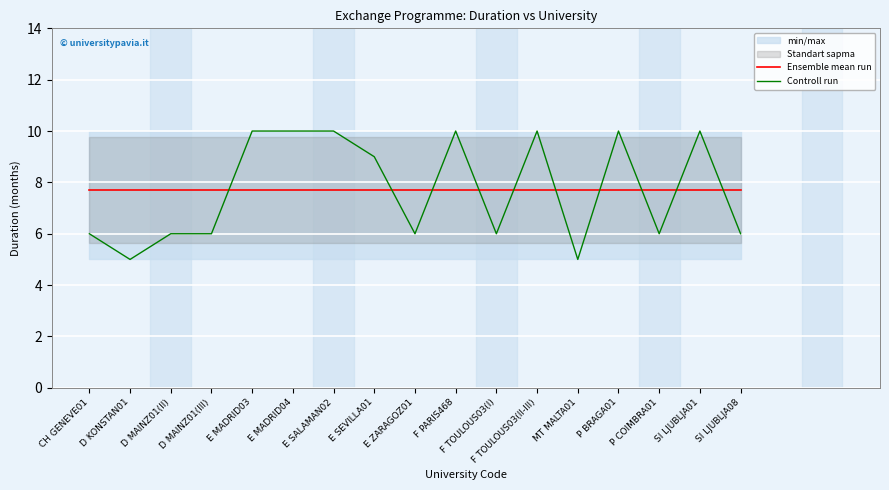

How many data points does each series have?

17